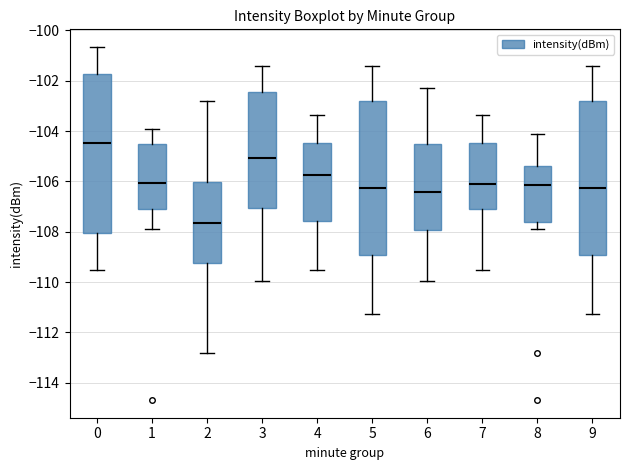

Which box has the highest median line?

0